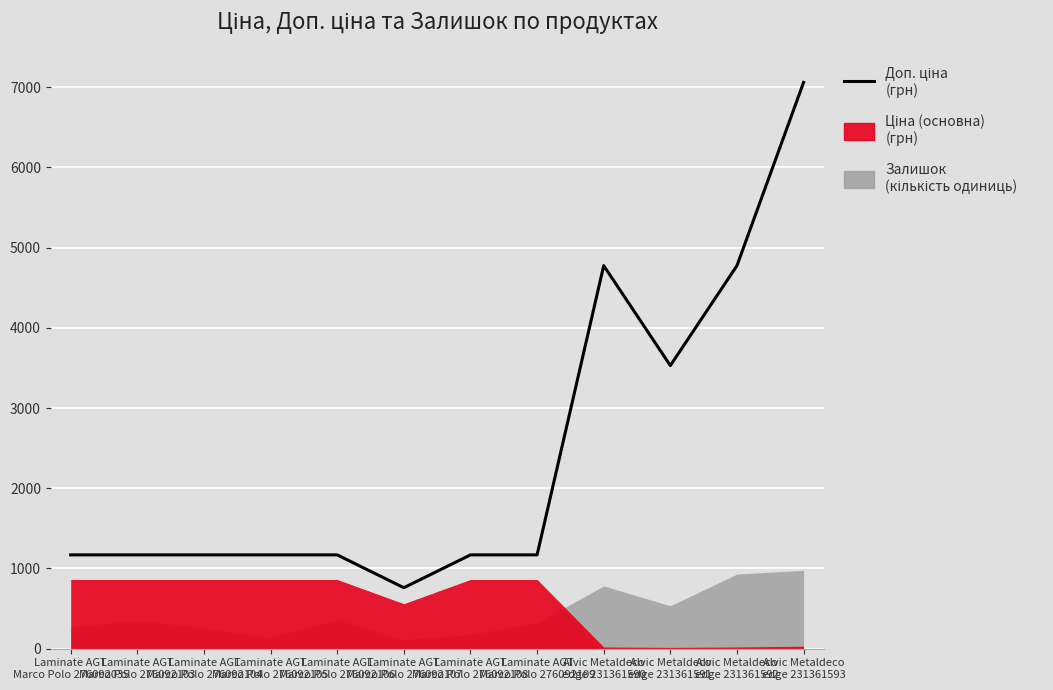

What is the label of the 8th point from the left?

Laminate AGT
Marco Polo 276092109